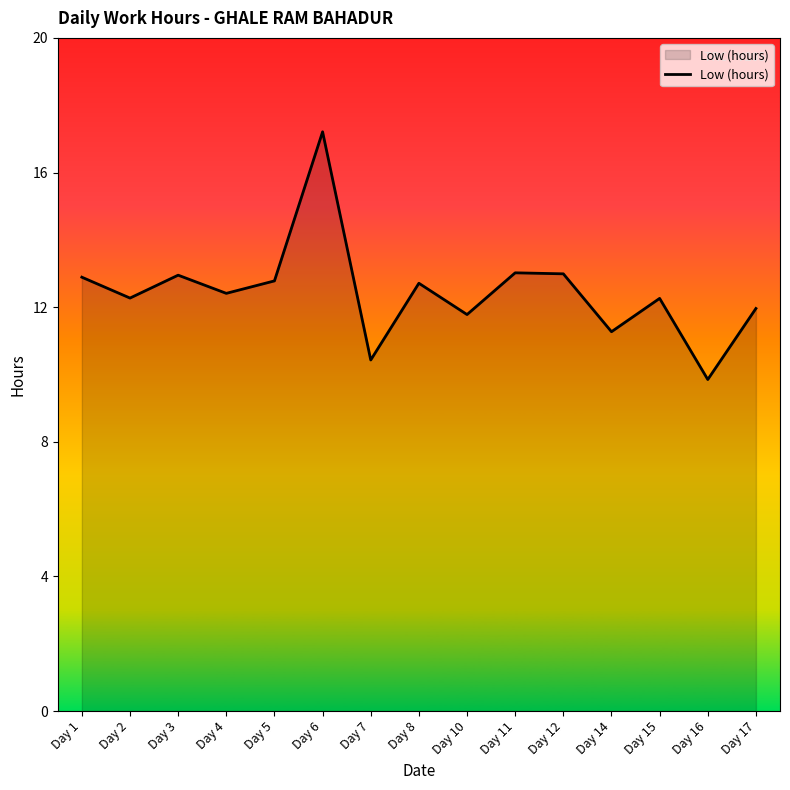

What value does the data have at Day 10?

11.8